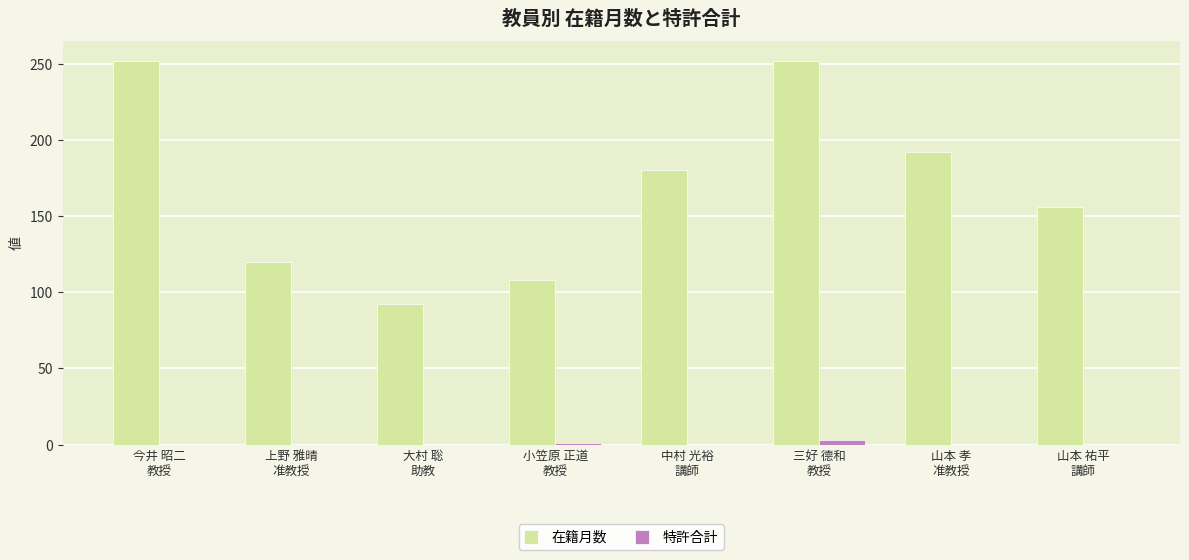

How many series are shown in this chart?

2